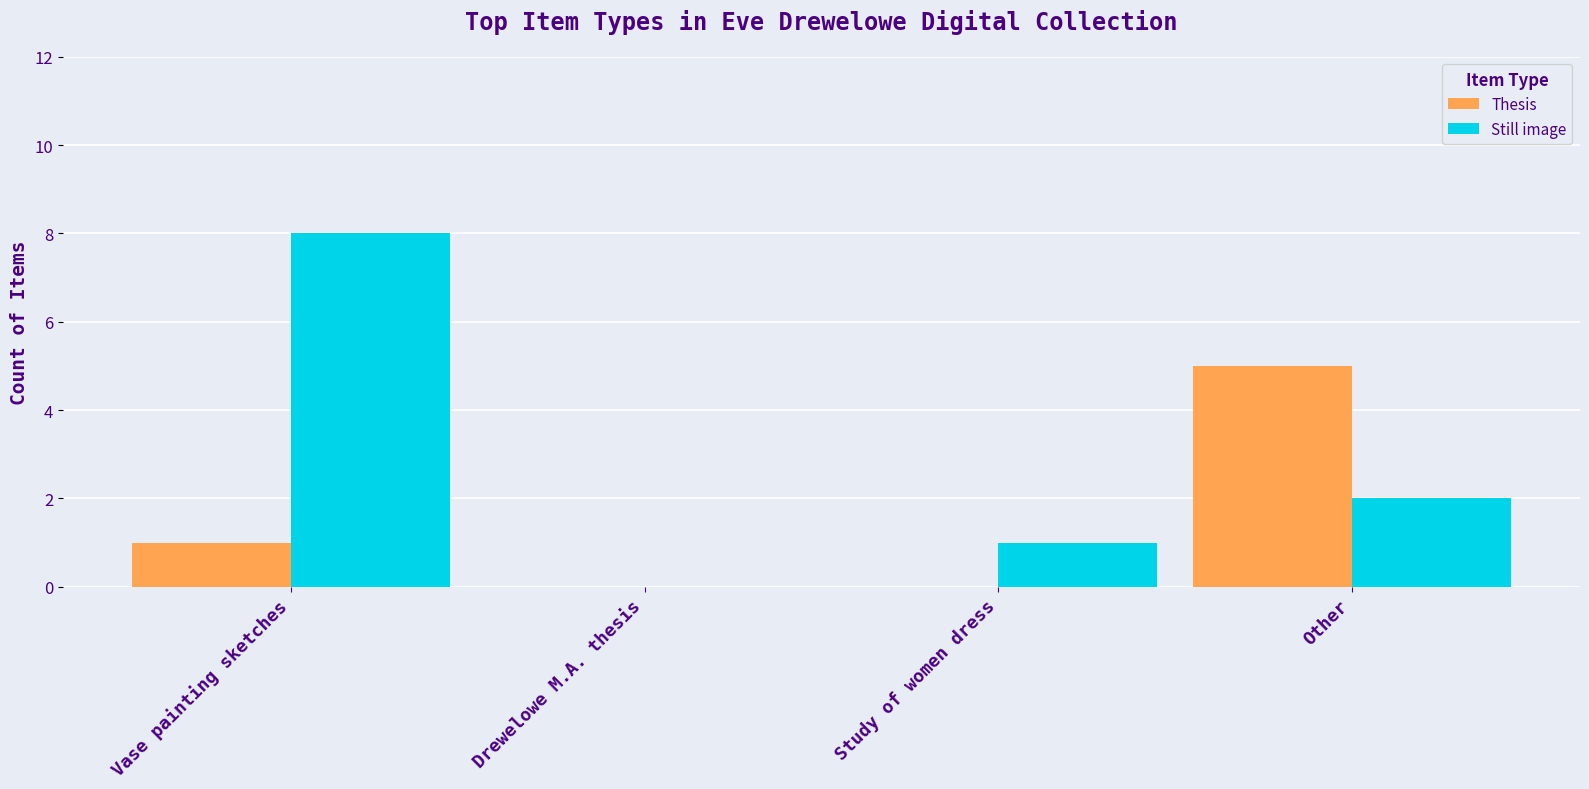

How many values in Still image are above zero?

3